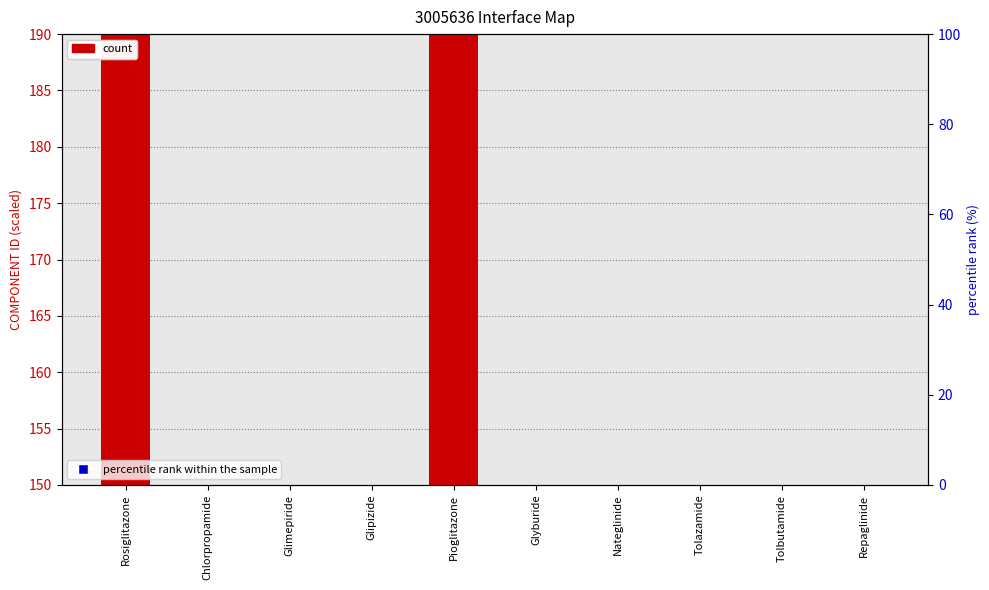

Which series has the largest total across all categories?

percentile rank within the sample